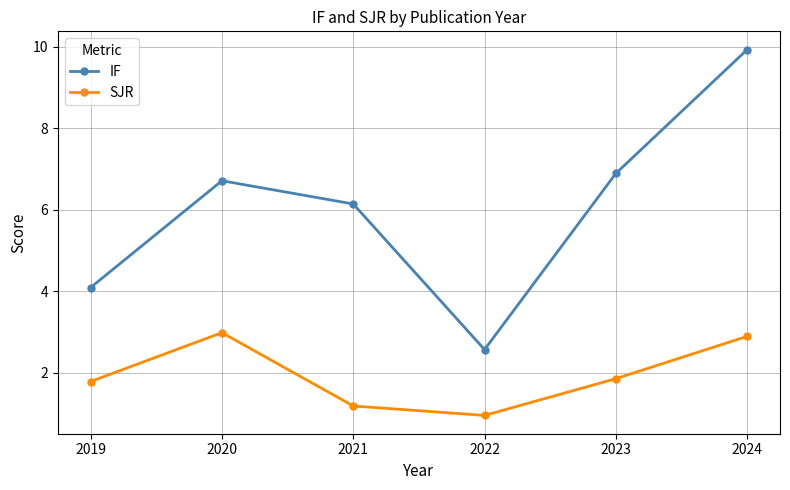

What is the value of the SJR point at the 6th from the left?

2.9